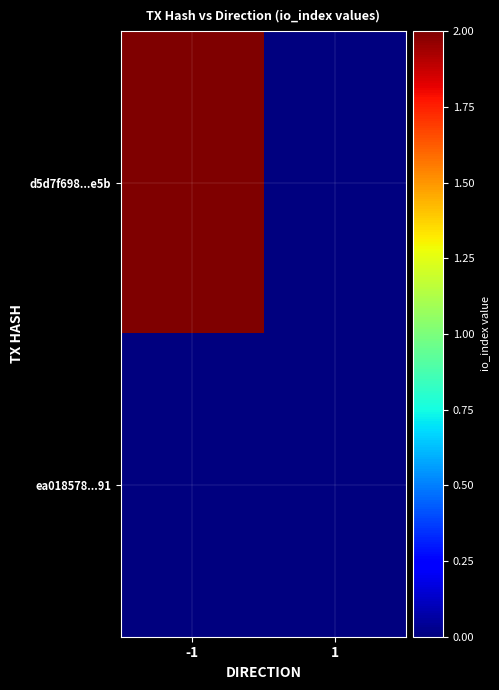

At which category is the sum across all series the highest?

-1